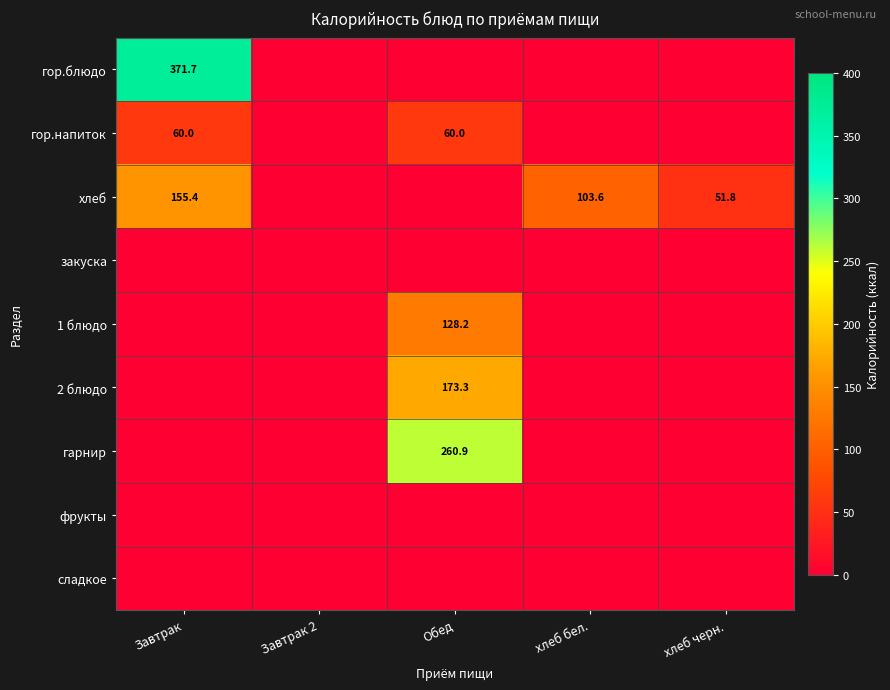

True or false: 2 блюдо has a value of 173.3 at Обед.

True